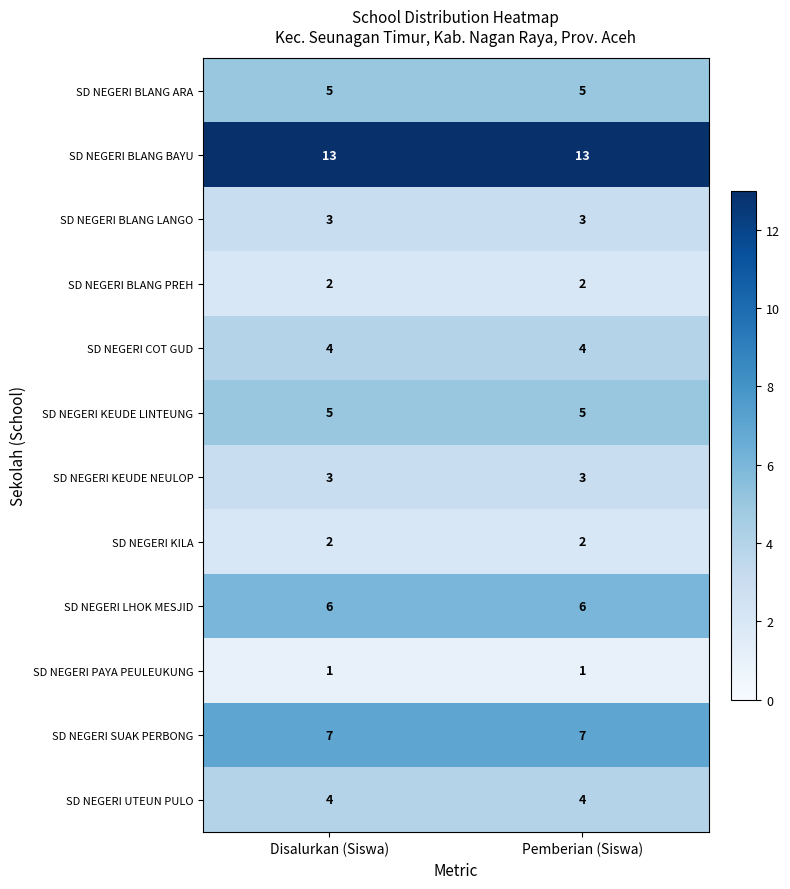

What is the spread (max minus min) of values at Pemberian (Siswa)?

12